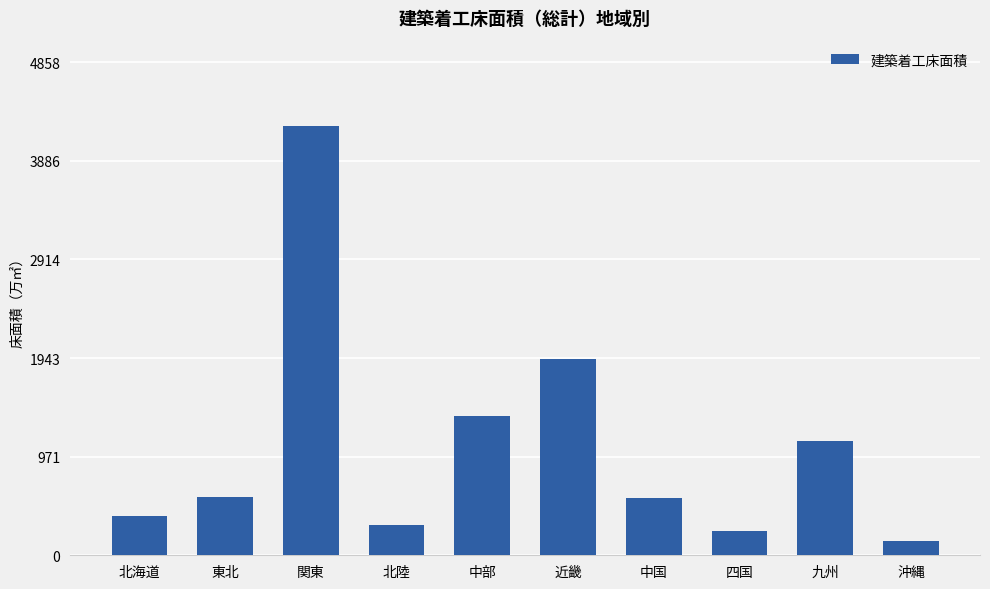

What is the approximate value at 関東?

4224.4